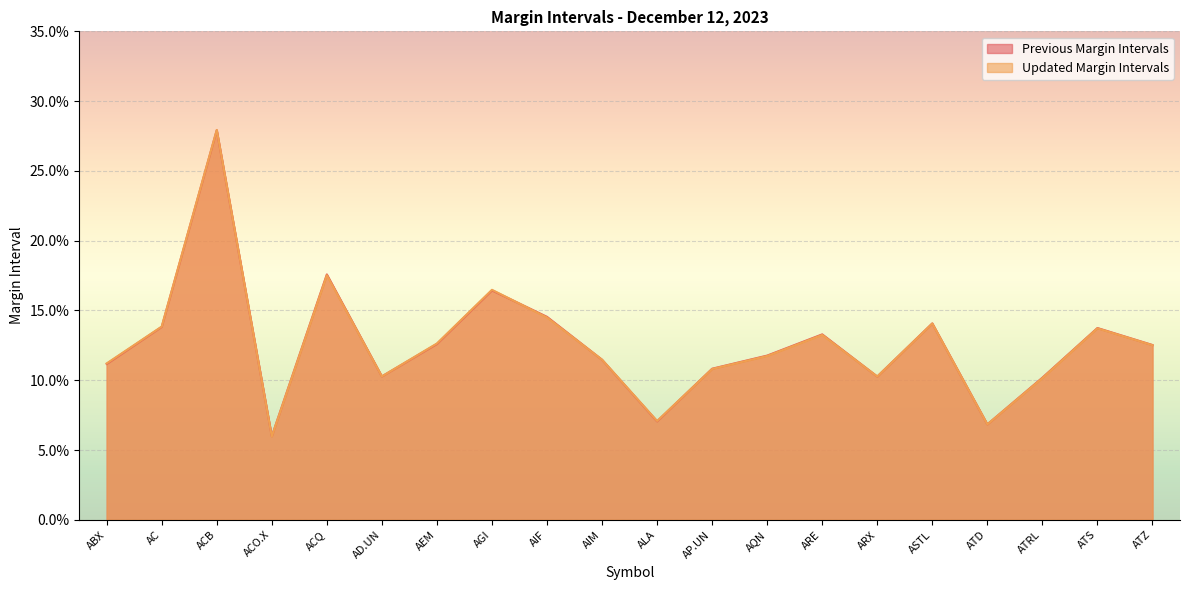

True or false: Updated Margin Intervals has more than 2 interior local peaks.

True